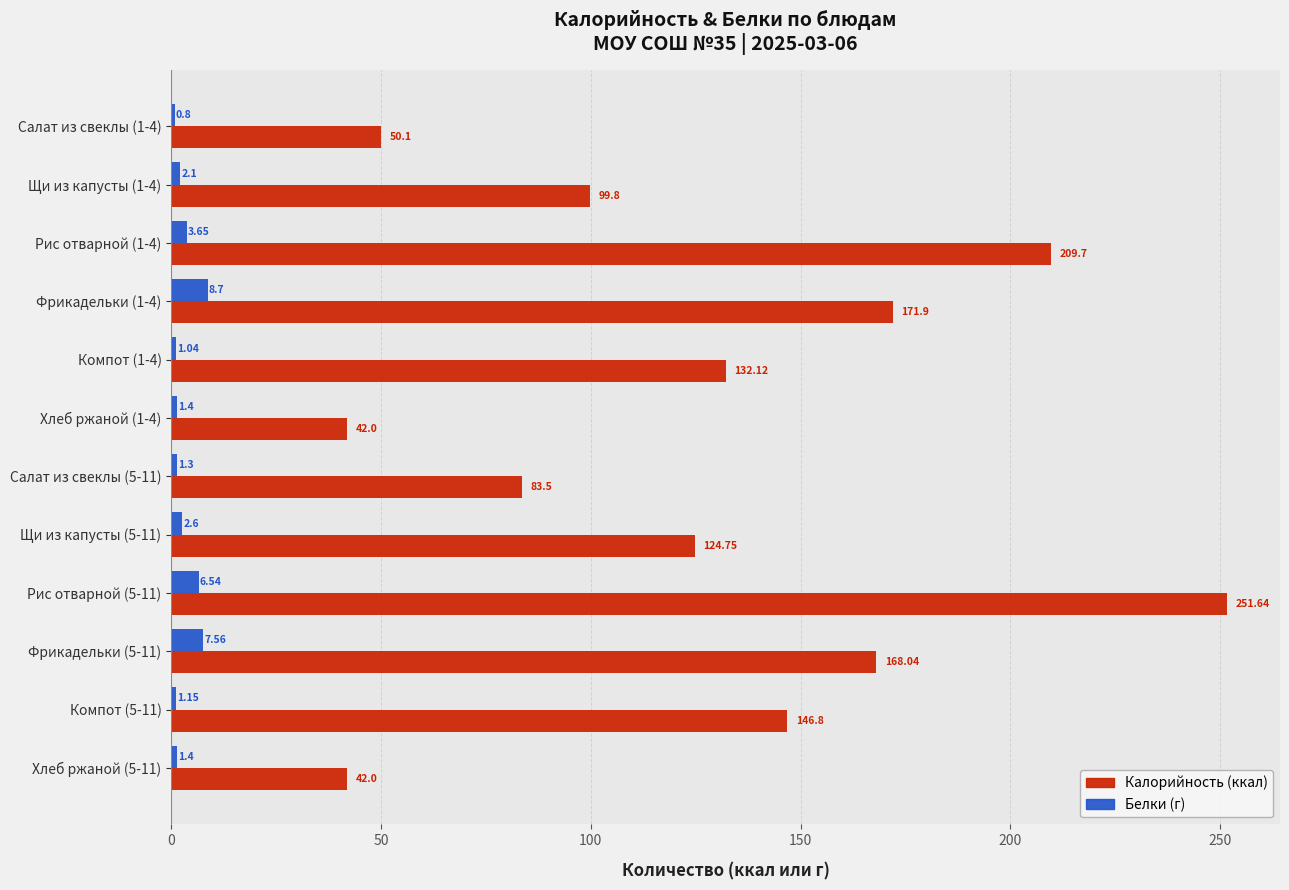

List the series in order of their overall mean, highest first.

Калорийность (ккал), Белки (г)